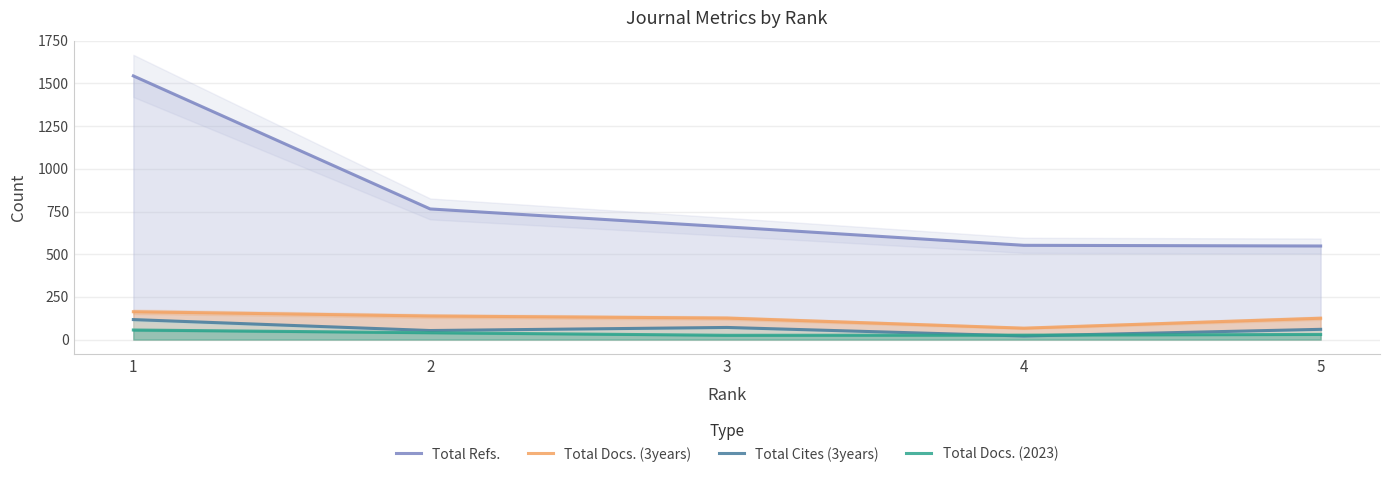

Is it true that Total Refs. equals 161 at 3?

False